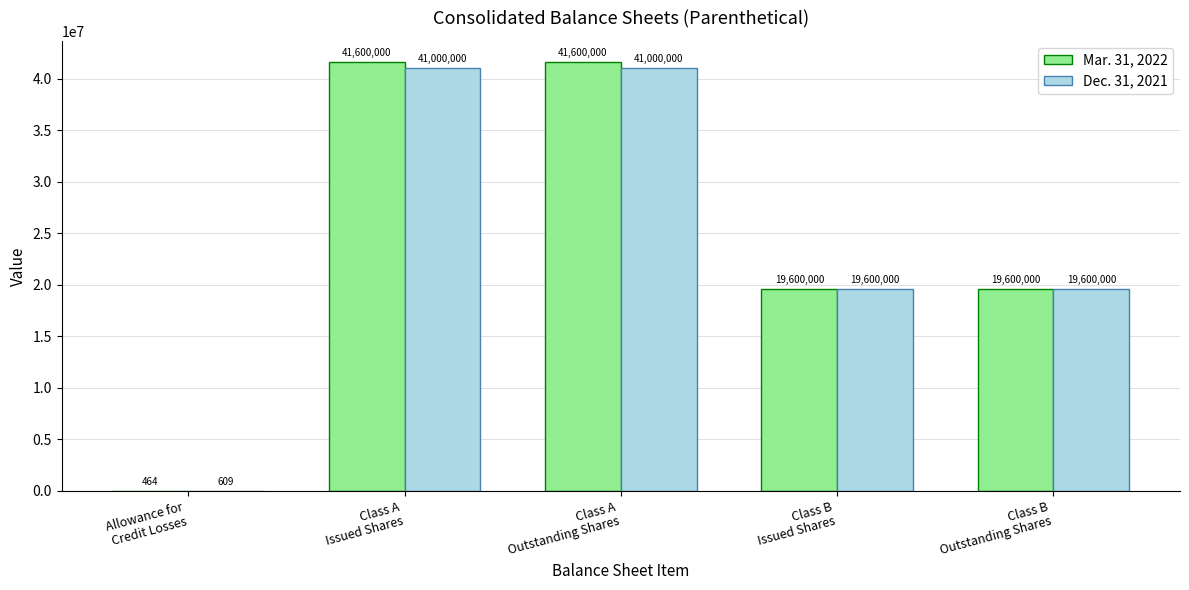

What is the total value across all series at Class B
Outstanding Shares?

39200000